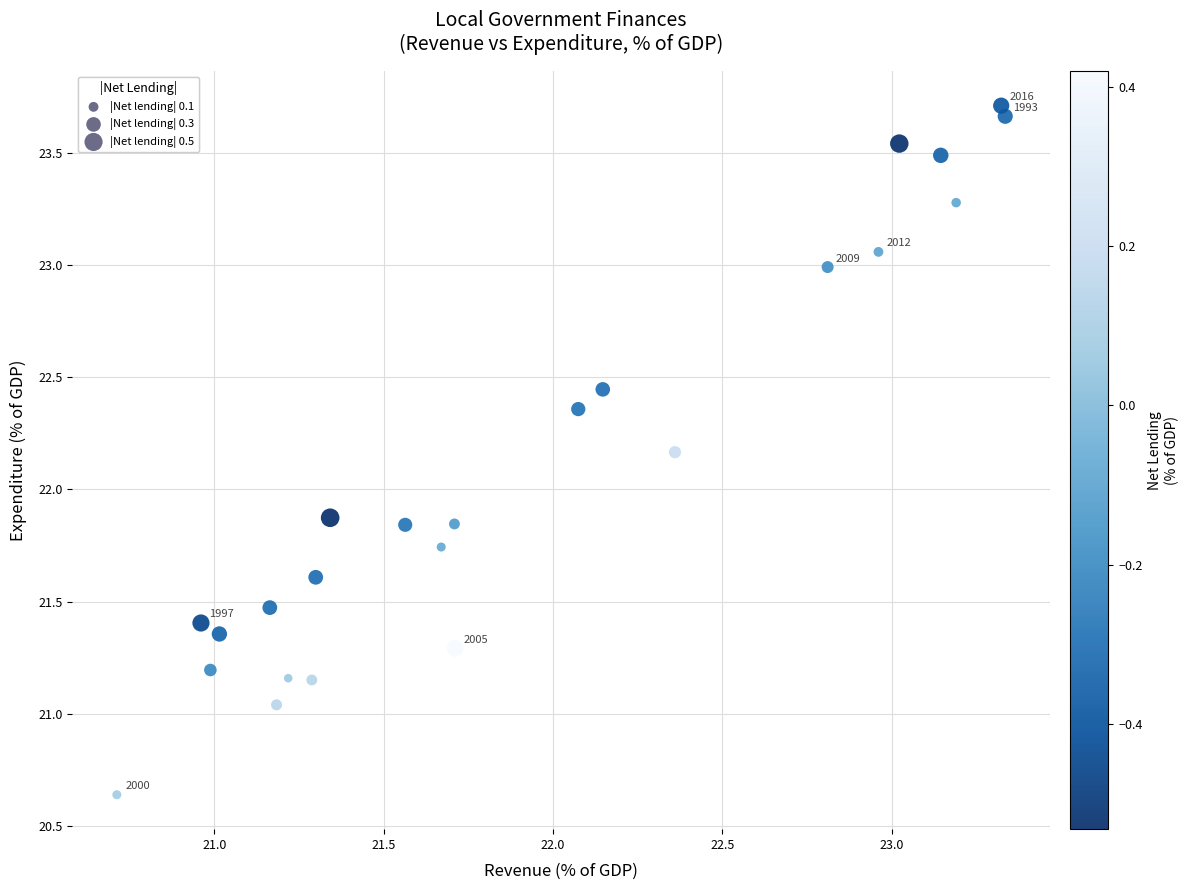

What is the range of X values (max minus min)?

2.6